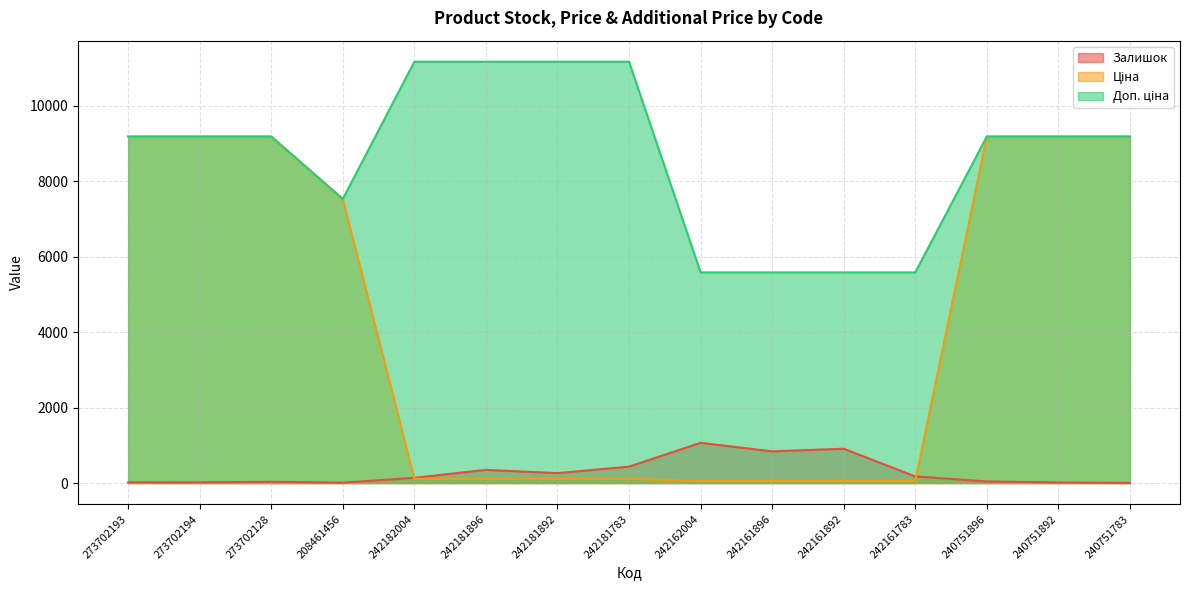

Which category has the highest value across all series?

242182004